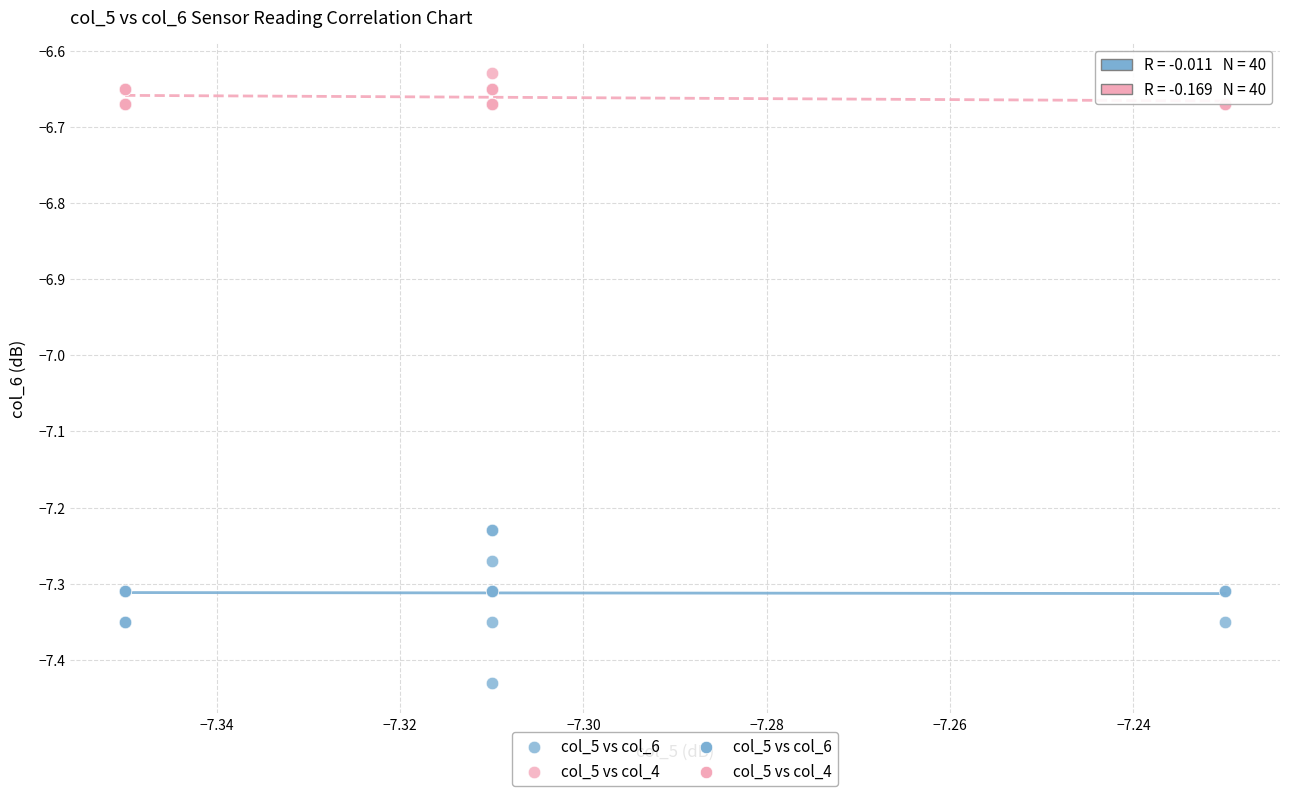

Which series contains the lowest Y value?

col_5 vs col_6